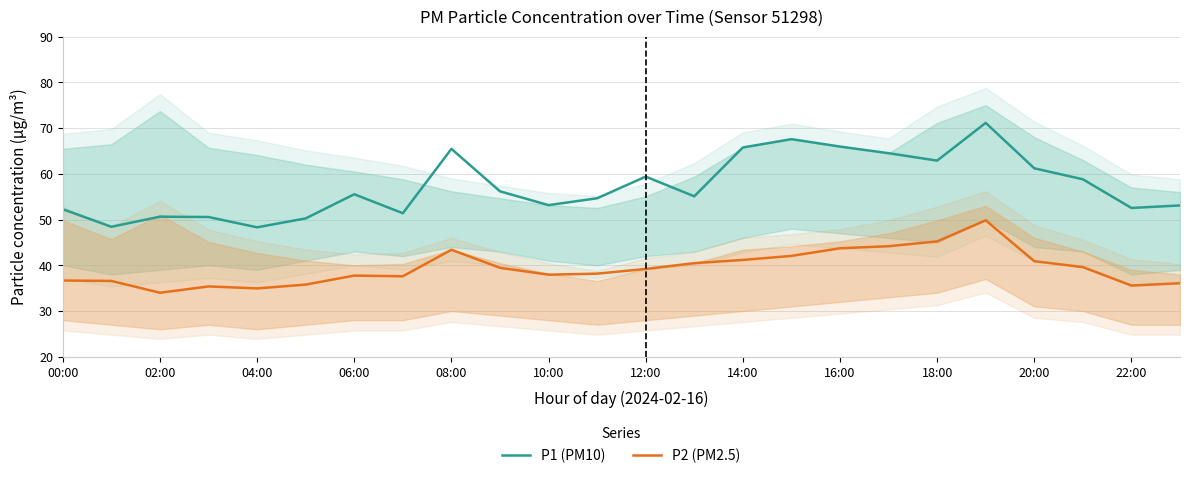

At which category does the chart reach its peak across all series?

19